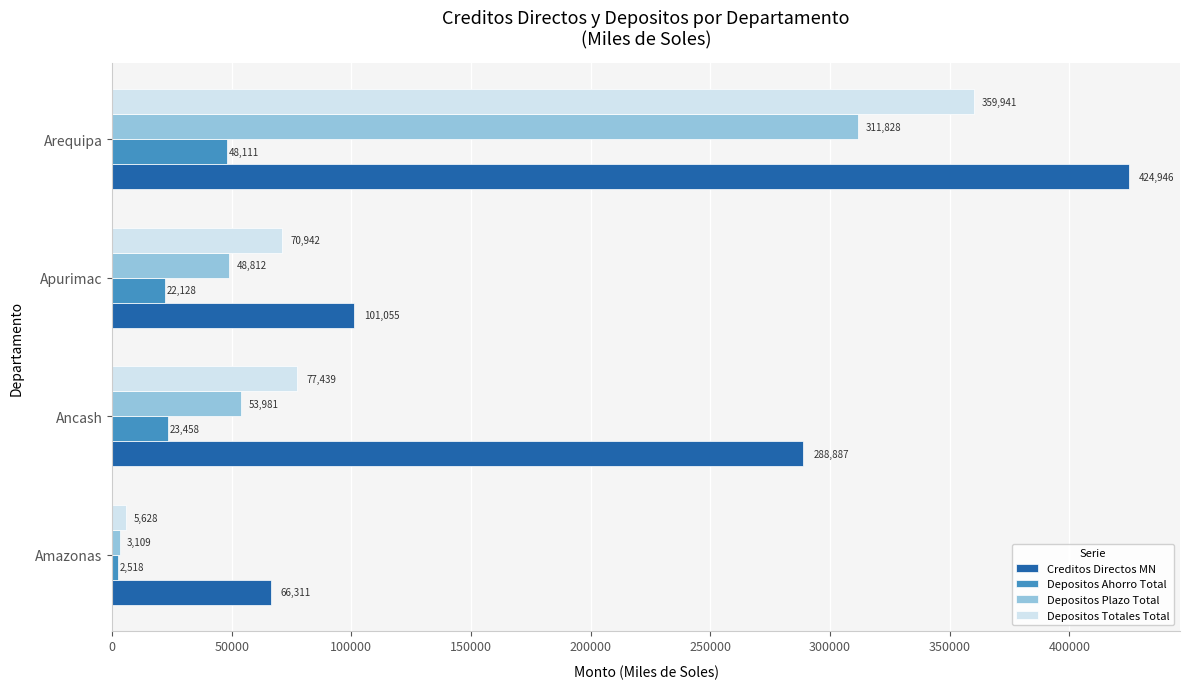

How many values in the Depositos Ahorro Total series are below 23458?

2